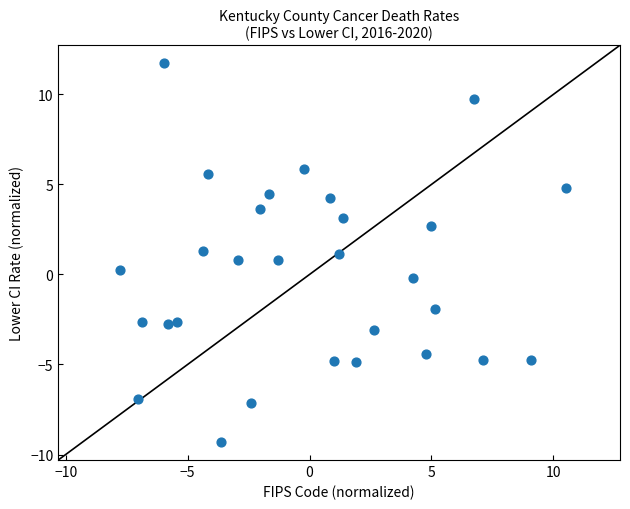

What is the range of Y values (max minus min)?

21.0